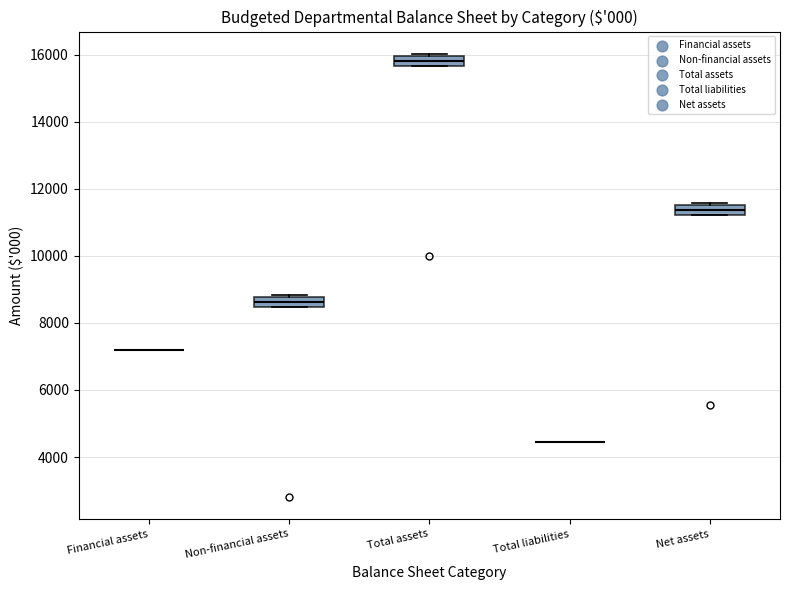

Where is the upper edge of the box for Total assets on the y-axis? The values are not printed on the chart, so give them approximately, as read against the axis.

16000